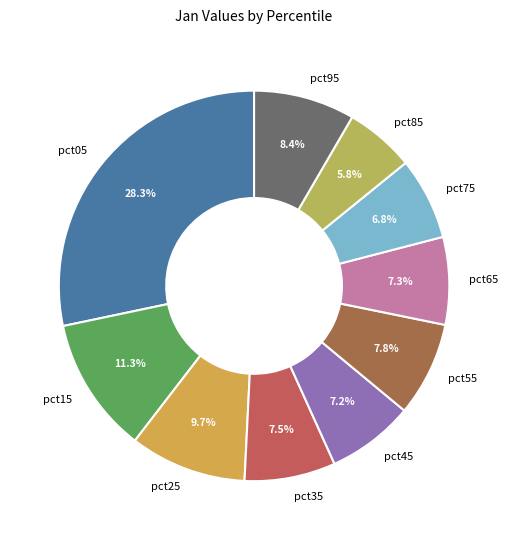

How many segments does this pie chart have?

10